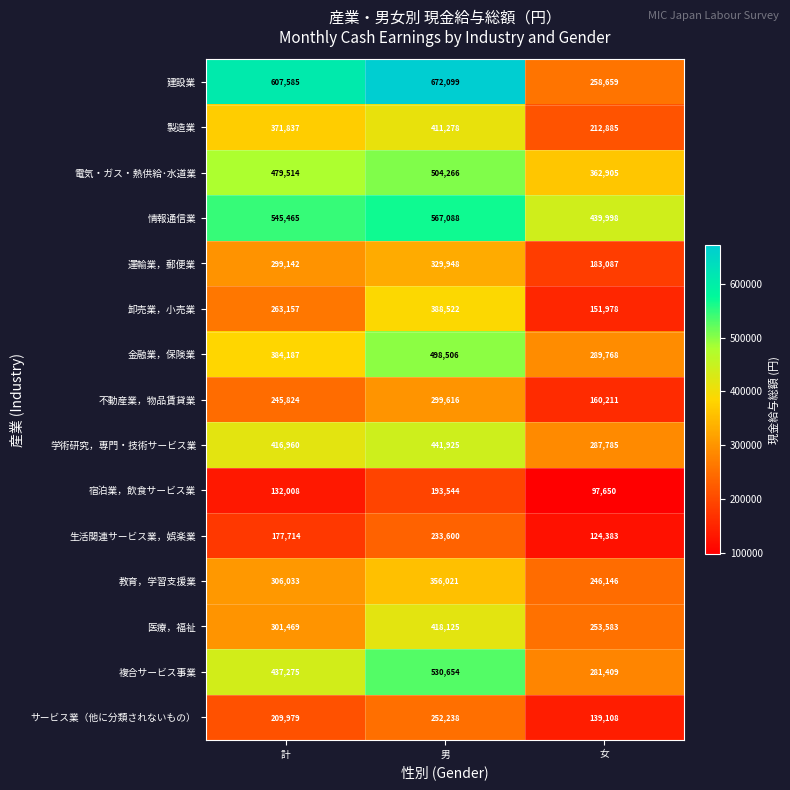

Between 計 and 男, which series saw the biggest shift?

卸売業，小売業